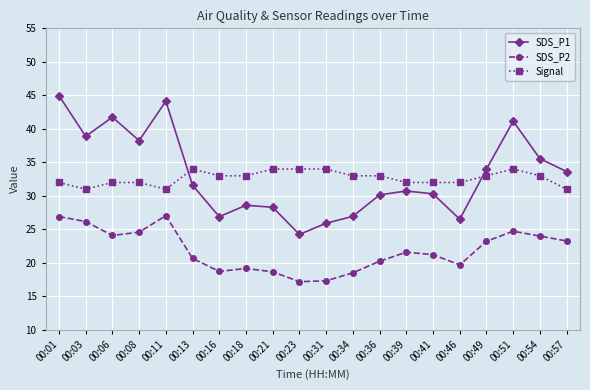

What is the sum of the SDS_P1 values at 00:01 and 00:46?

71.5